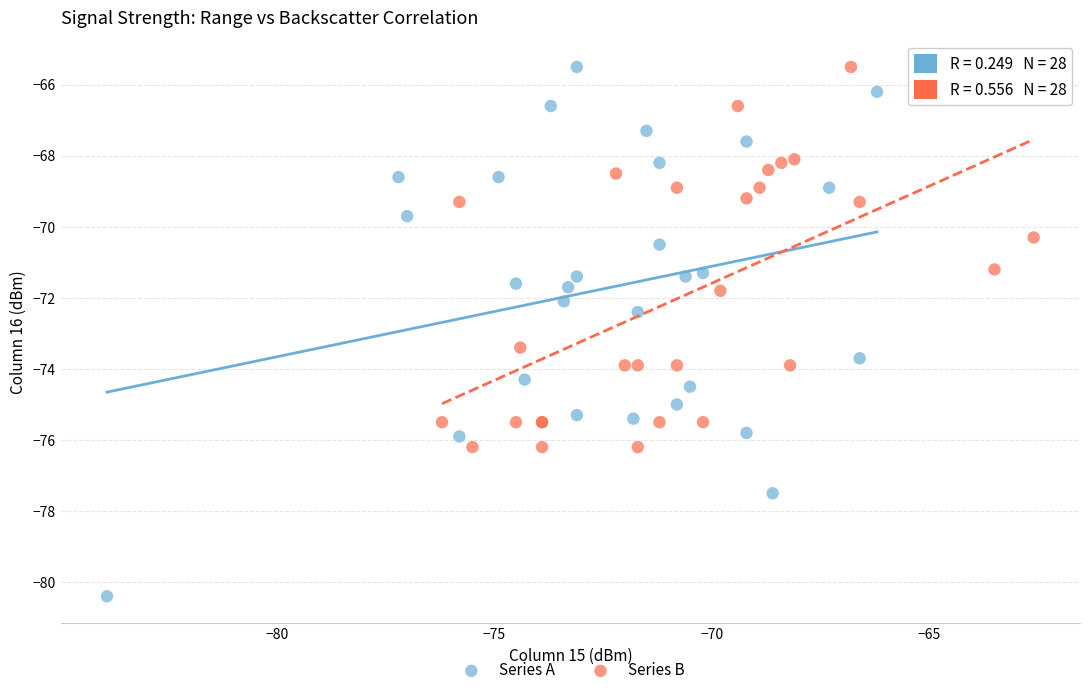

Which series contains the lowest Y value?

Series A